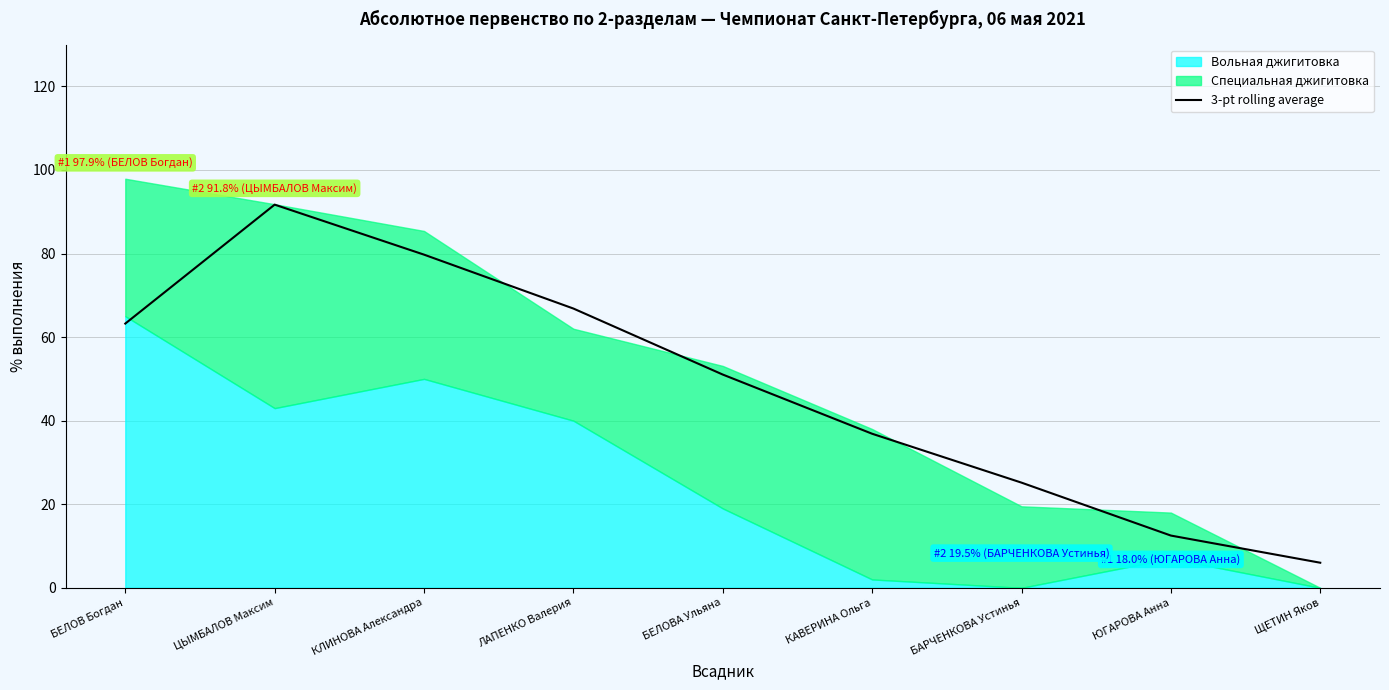

Where is 3-pt rolling average nearest to the value 48?

БЕЛОВА Ульяна